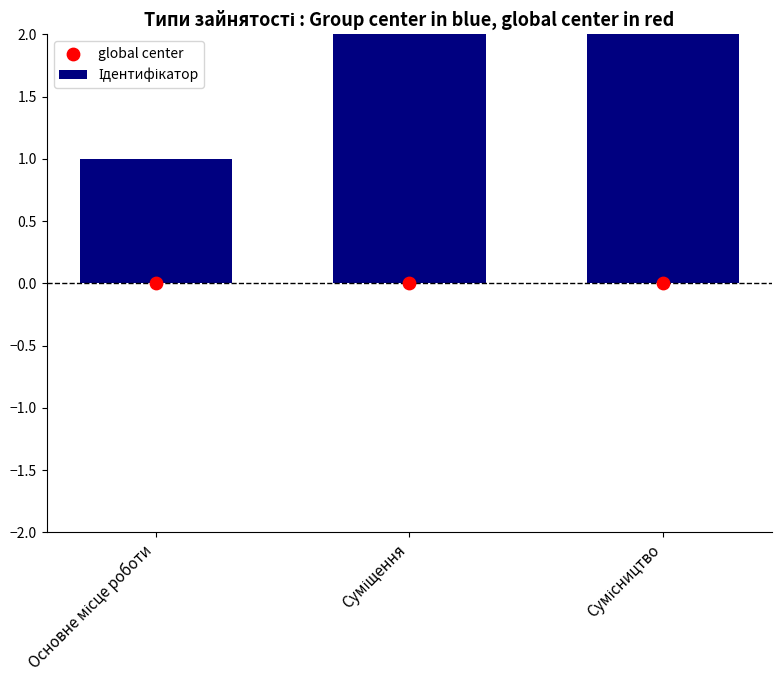

Is the value of Ідентифікатор at Основне місце роботи greater than the value of global center at Суміщення?

Yes